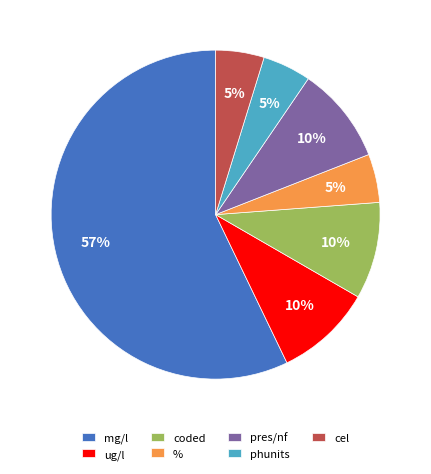

True or false: phunits accounts for 5% of the total.

True